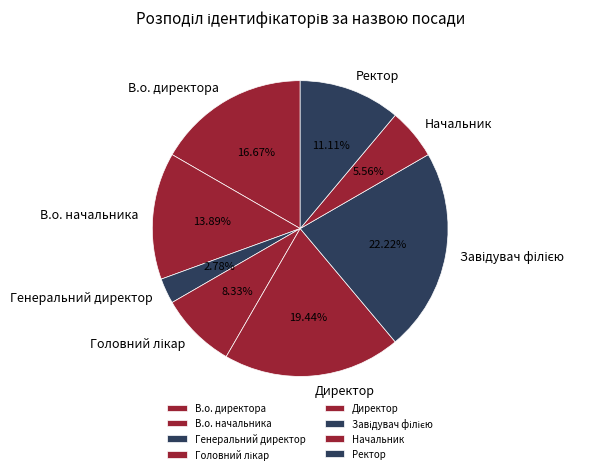

Count the number of slices in the pie.

8